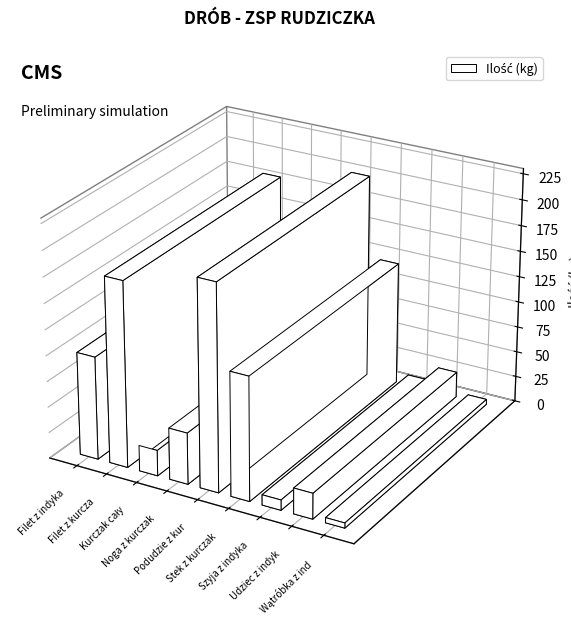

Count the number of categories in the chart.

9